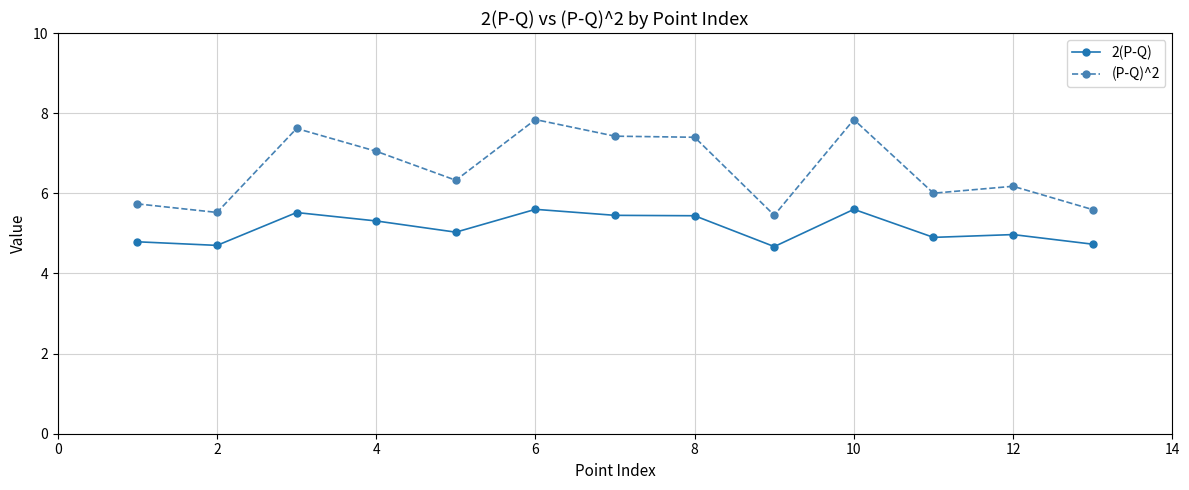

What are all the series names shown in the legend?

2(P-Q), (P-Q)^2